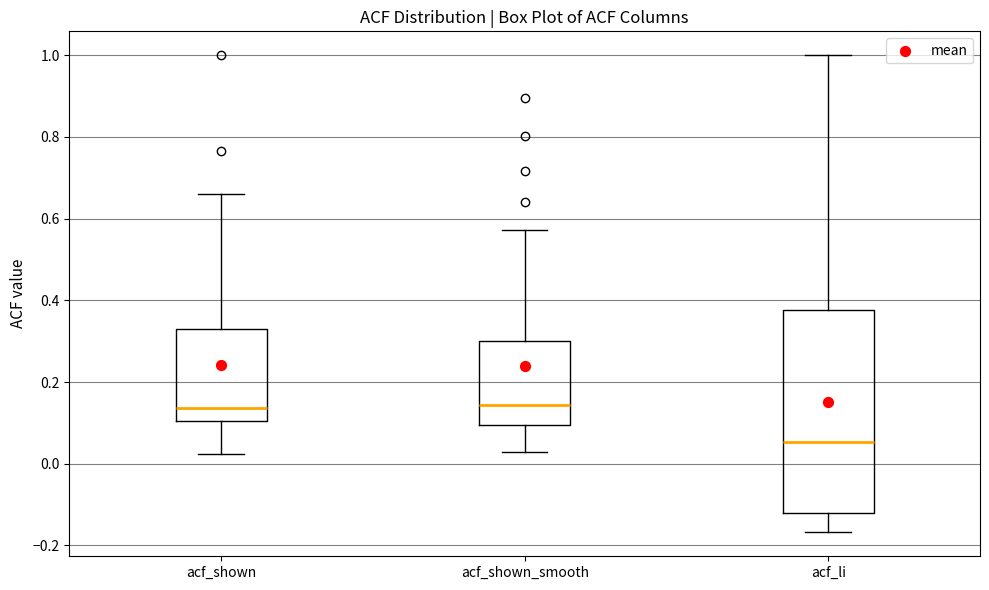

Which box is the tallest, from its lower edge to its upper edge?

acf_li